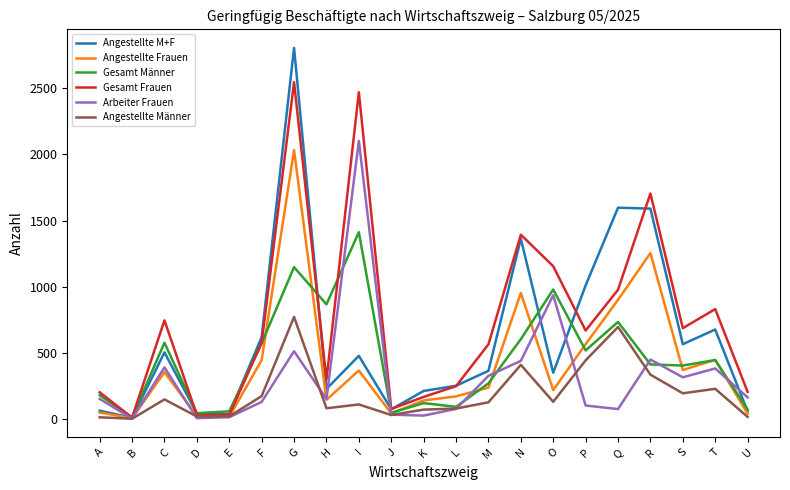

What value does the Angestellte M+F series have at R?

1590